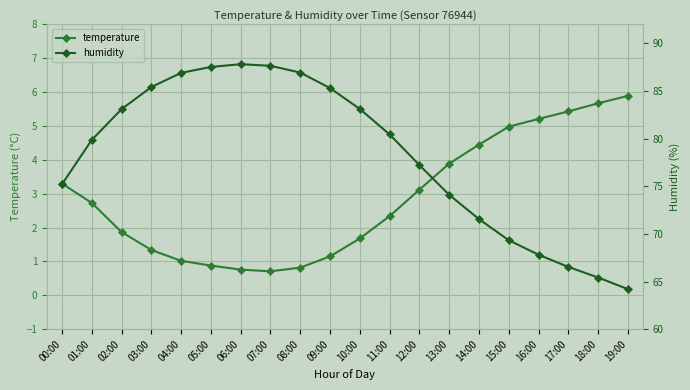

What is the value of the temperature point at the 19th from the left?

5.7